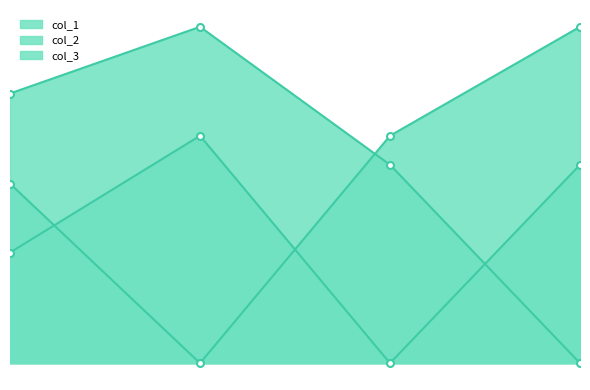

Is the value of col_2 at 3713 greater than the value of col_3 at 5577?

Yes